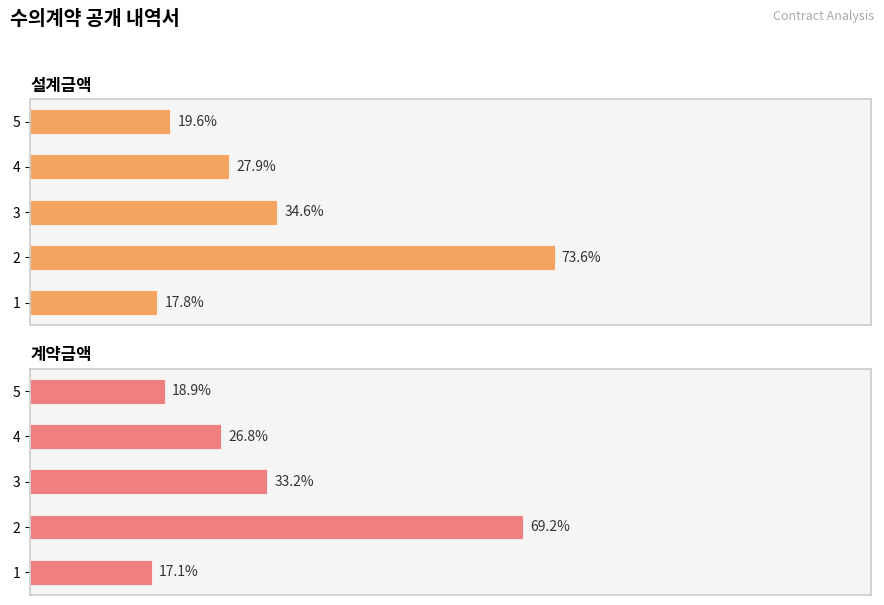

Is it true that 설계금액 equals 15985236 at 2?

False